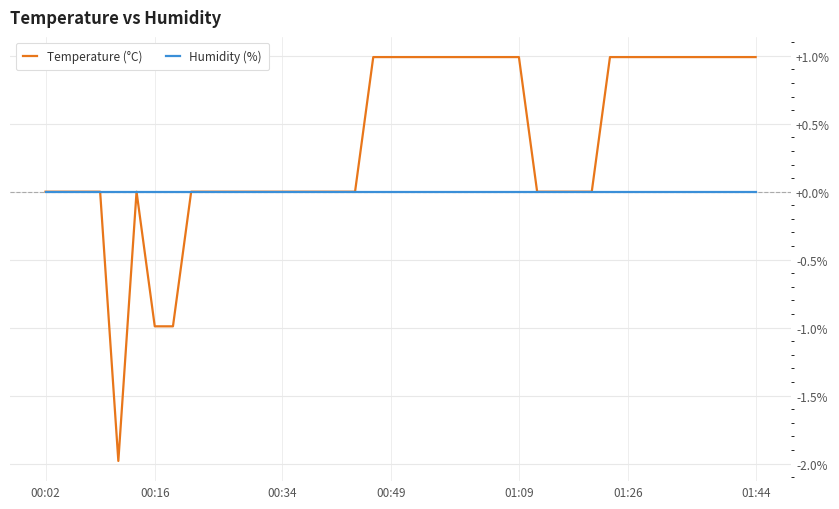

What is the difference between the second highest and minimum values in the Temperature (°C) series?

3.0